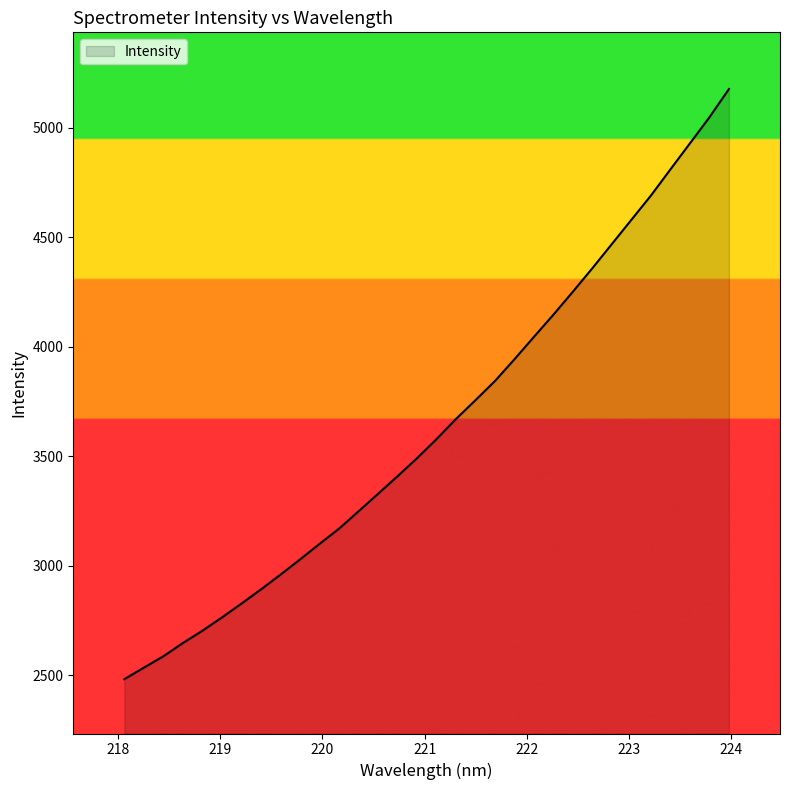

What is the sum of all values?

116460.5